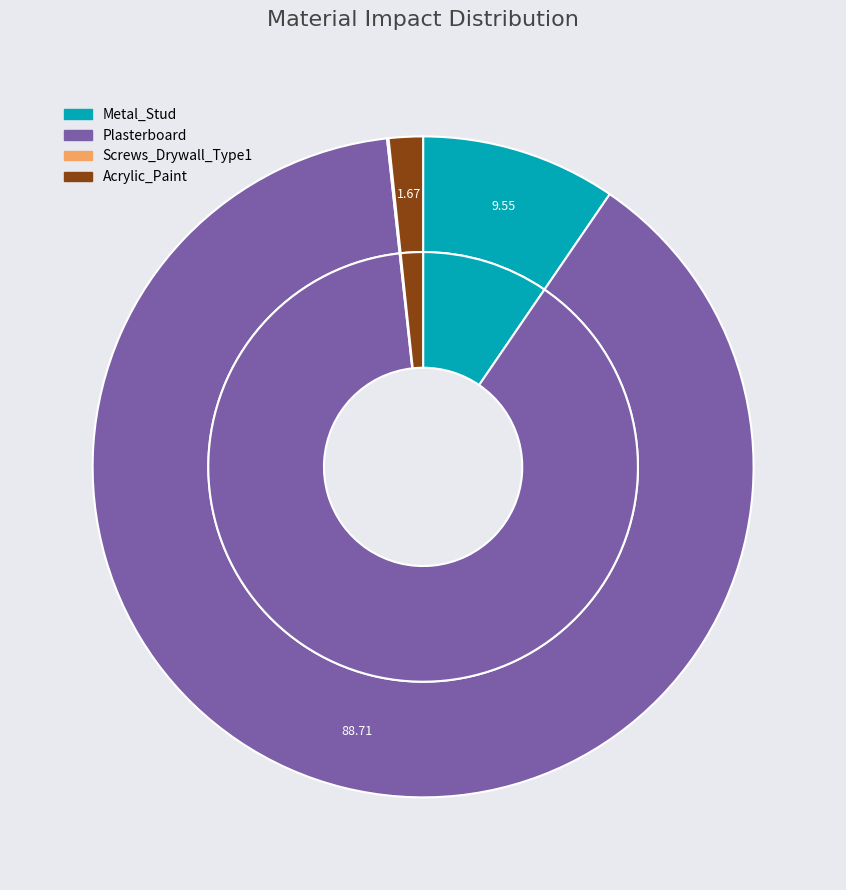

Combined, do Plasterboard and Acrylic_Paint account for over 50%?

Yes